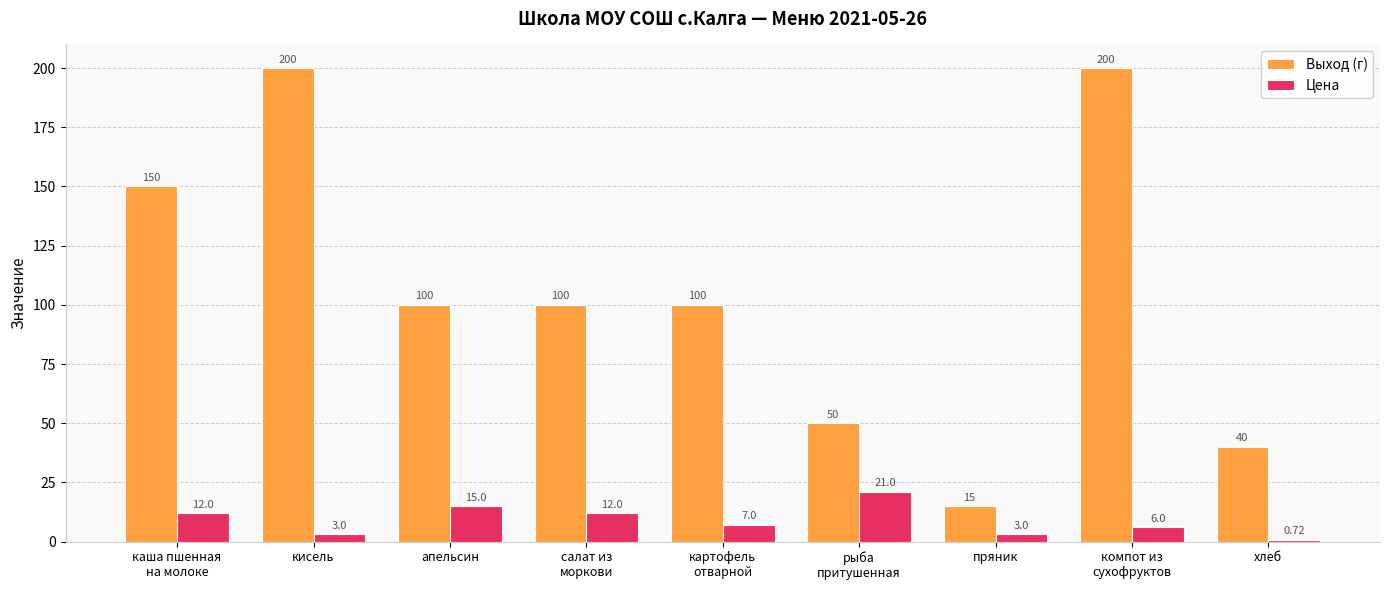

What is the total value across all series at апельсин?

115.0